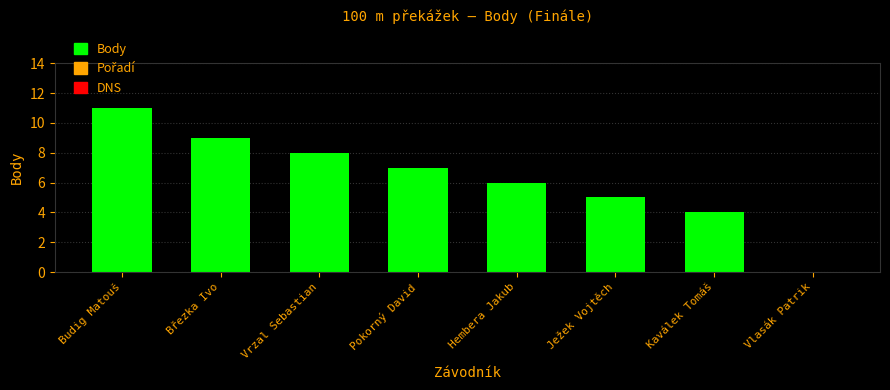

Reading left to right, what are all the values shown in this chart?

11	9	8	7	6	5	4	0